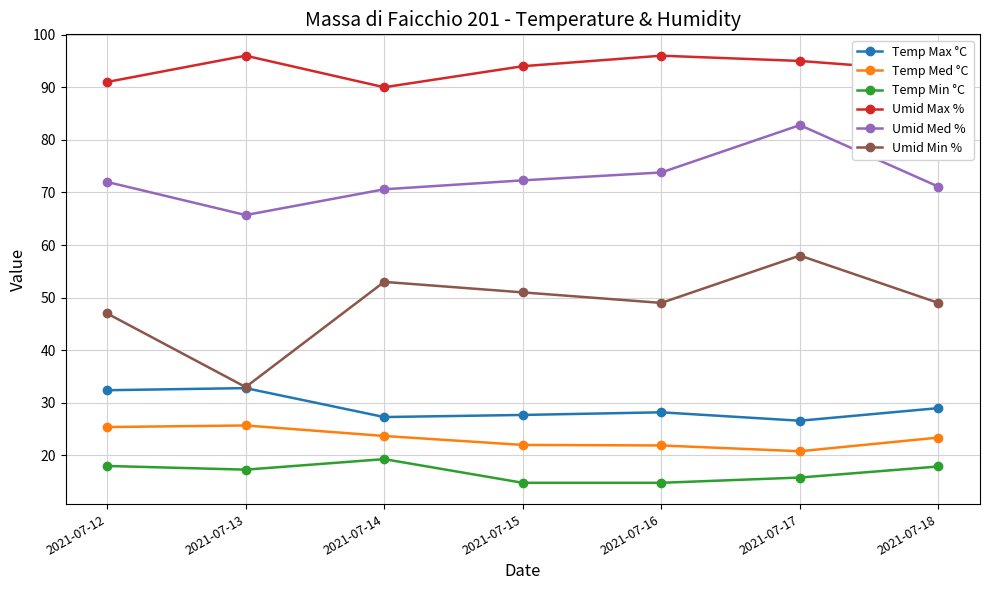

What is the value of the Umid Med % point at the 1st from the left?

72.0